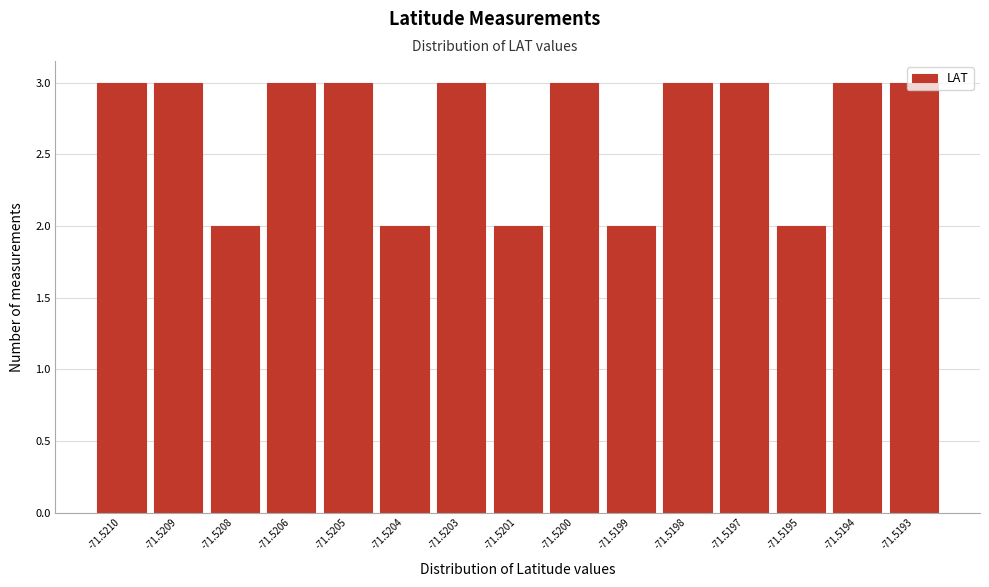

What is the average value?

3